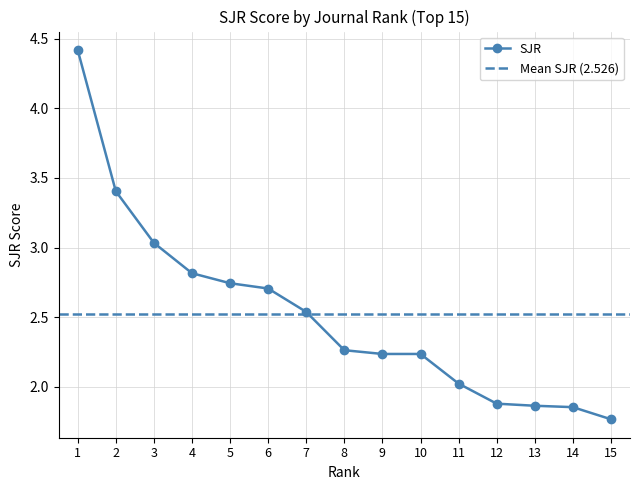

What is the smallest value displayed?

1.8